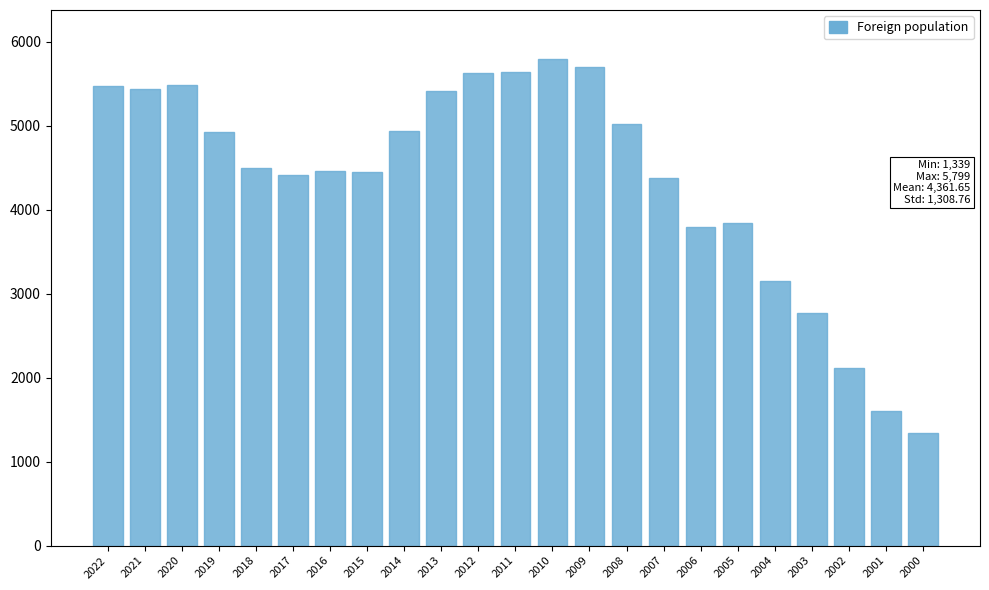

Between 2019 and 2022, which is larger?

2022